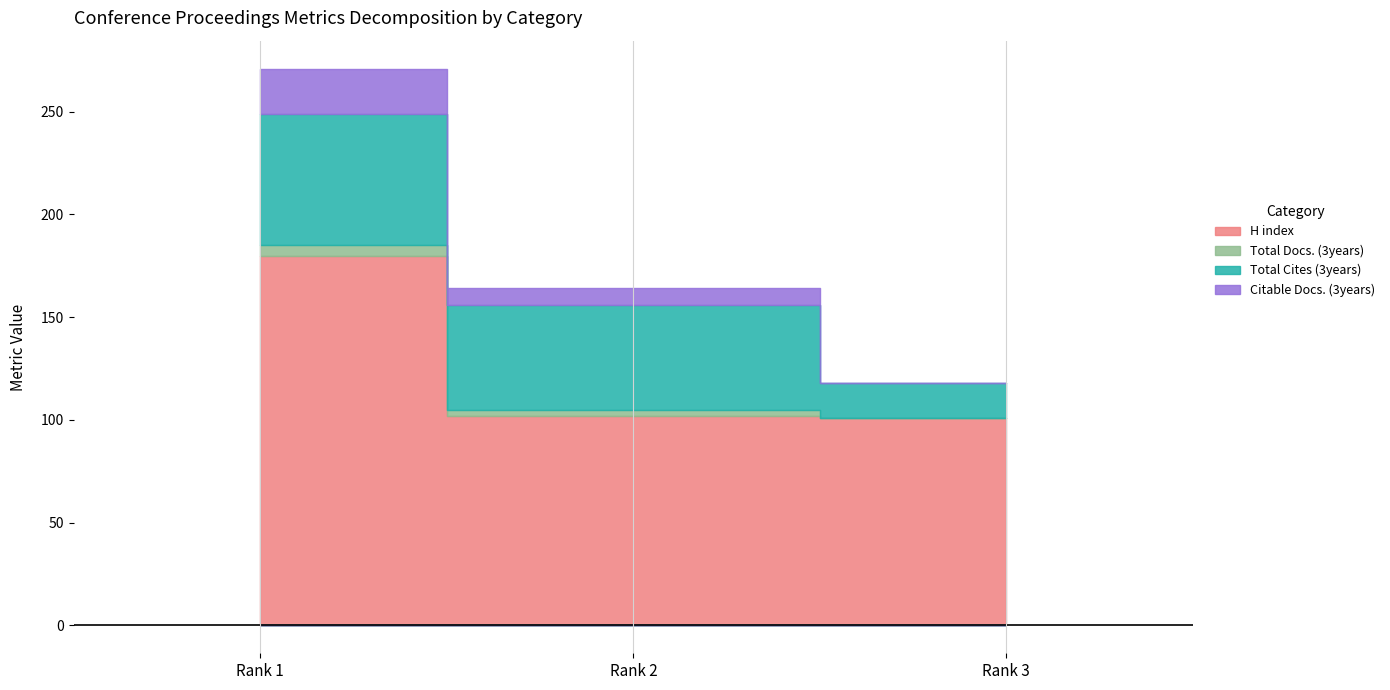

The value of Citable Docs. (3years) at Rank 2 is 5. True or false?

False